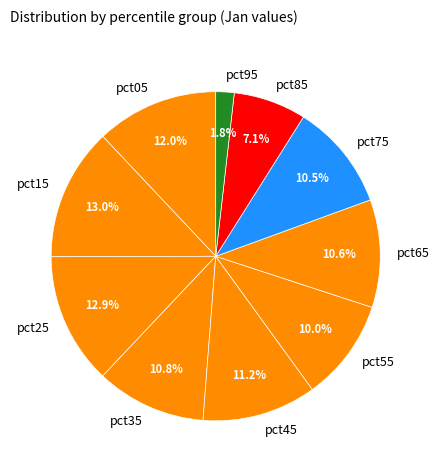

What is the total percentage of pct65 and pct15?

23.6%